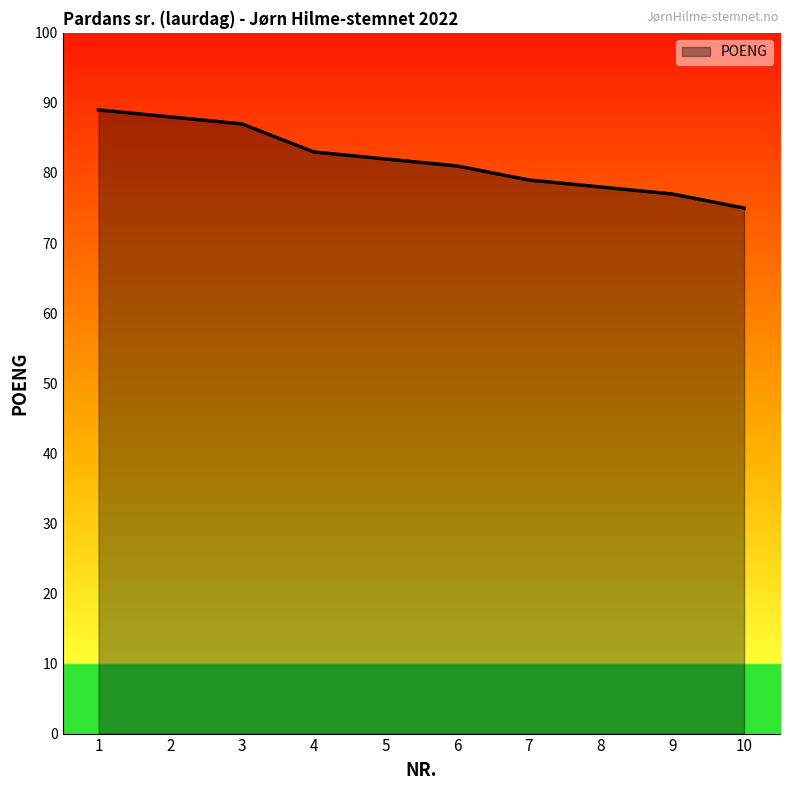

What is the maximum value shown in the chart?

89